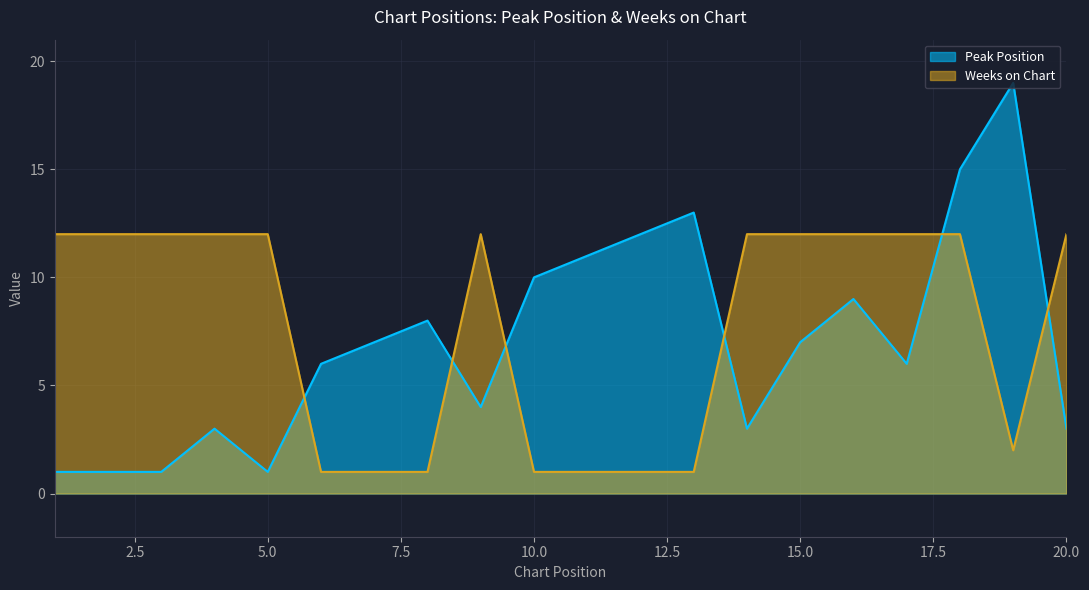

What is the total value across all series at 15.0?

19